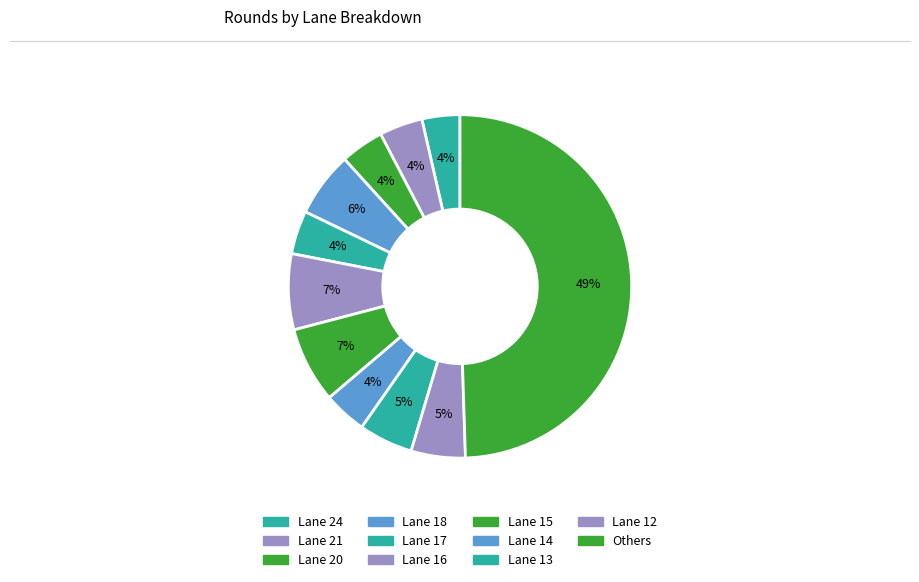

How many slices are in this pie chart?

11